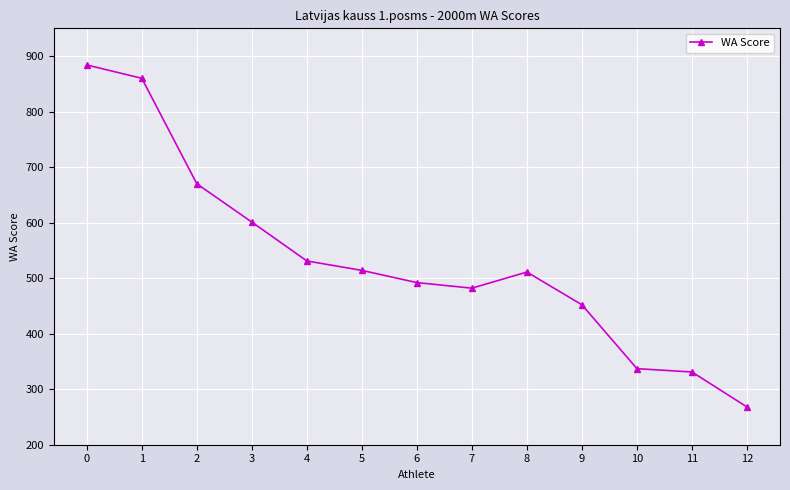

What is the greatest value displayed?

884